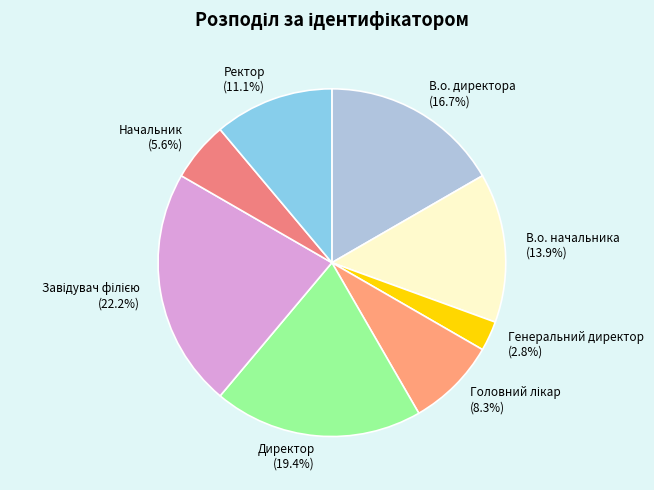

What portion of the pie excludes Директор?

80.6%